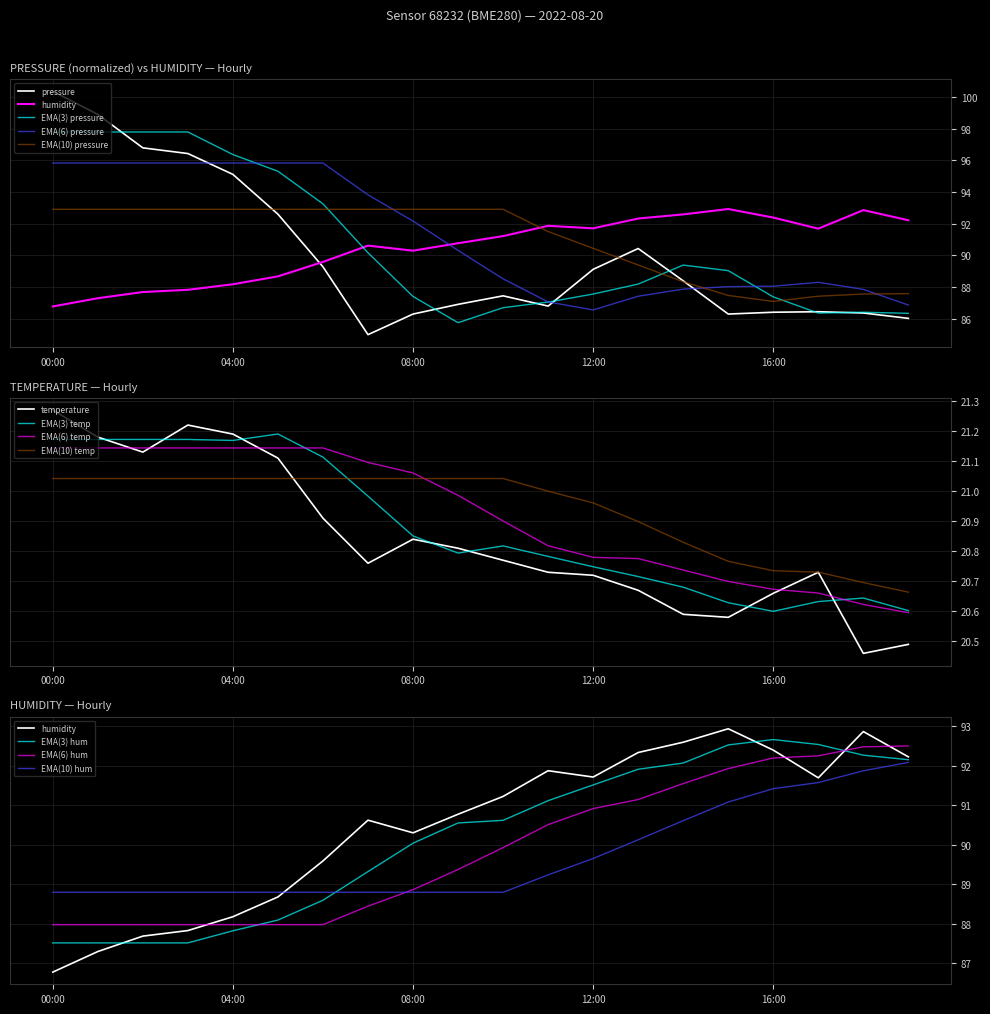

Reading left to right, what are all the values shown in this chart?

pressure: 100.4	98.9	96.8	96.4	95.1	92.6	89.3	85.0	86.3	86.9	87.5	86.8	89.1	90.4	88.4	86.3	86.4	86.4	86.4	86.0
temperature: 21.3	21.2	21.1	21.2	21.2	21.1	20.9	20.8	20.8	20.8	20.8	20.7	20.7	20.7	20.6	20.6	20.7	20.7	20.5	20.5
humidity: 86.8	87.3	87.7	87.8	88.2	88.7	89.6	90.6	90.3	90.8	91.2	91.9	91.7	92.3	92.6	92.9	92.4	91.7	92.9	92.2